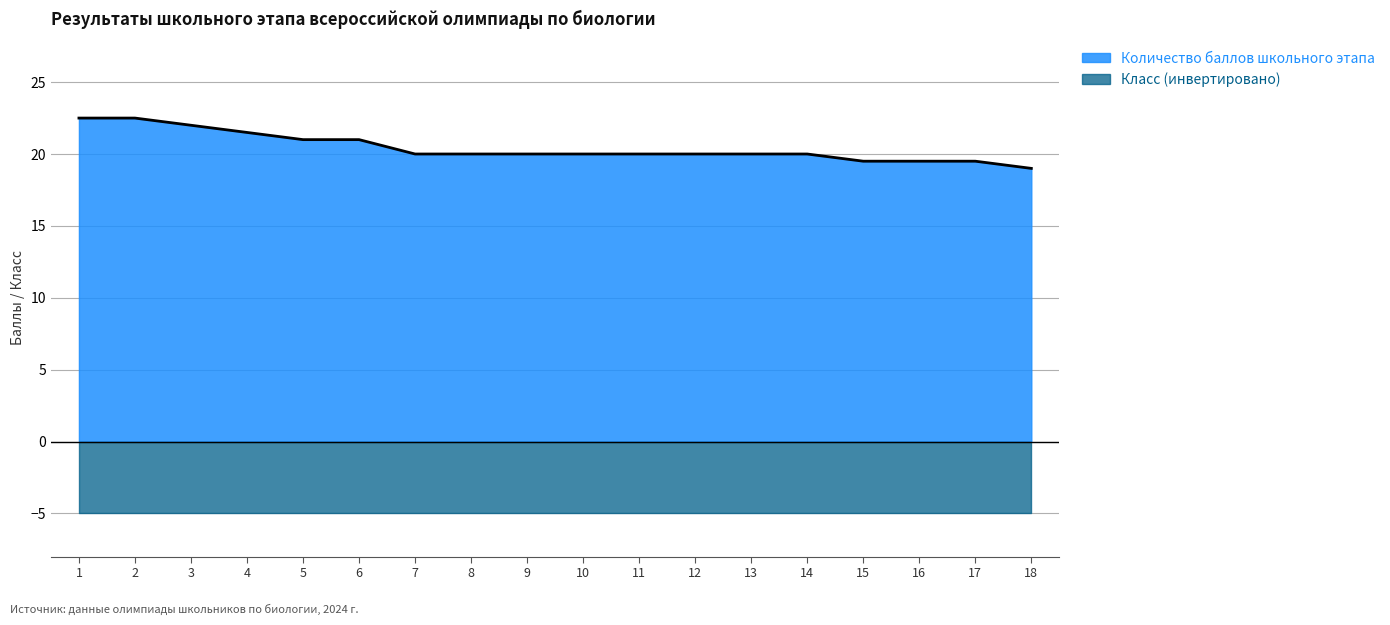

Reading left to right, transcribe all the data shown in this chart.

1=22.5	2=22.5	3=22.0	4=21.5	5=21.0	6=21.0	7=20.0	8=20.0	9=20.0	10=20.0	11=20.0	12=20.0	13=20.0	14=20.0	15=19.5	16=19.5	17=19.5	18=19.0